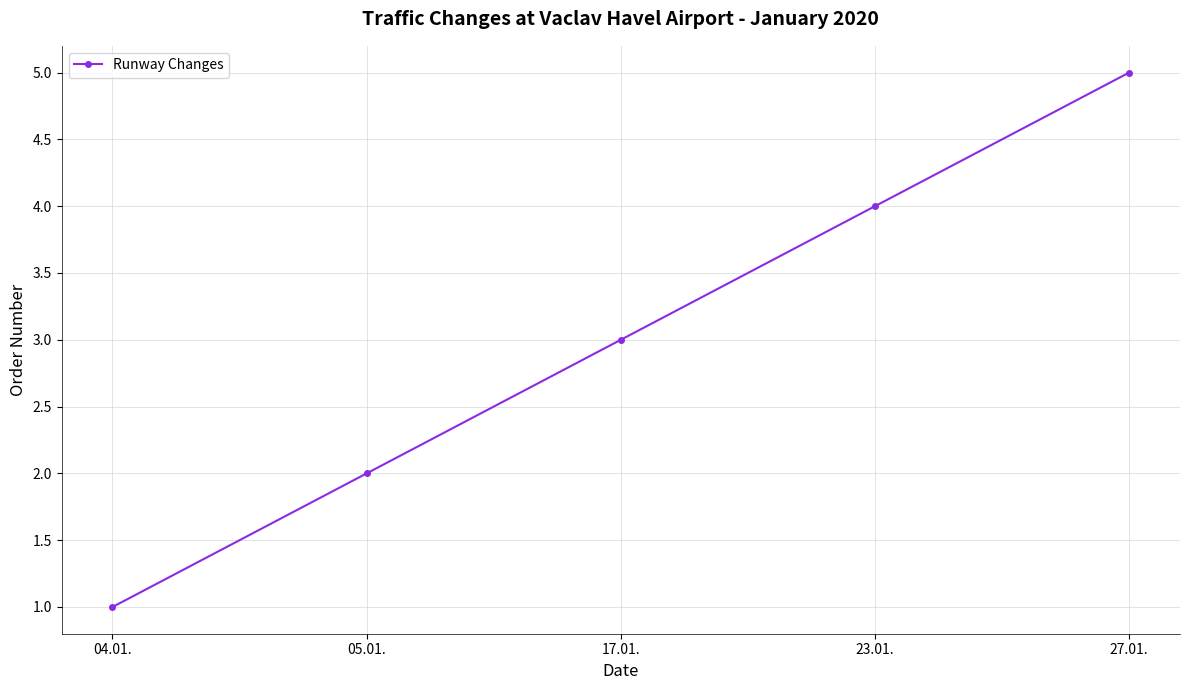

Is it true that the value at 27.01. is 7?

False